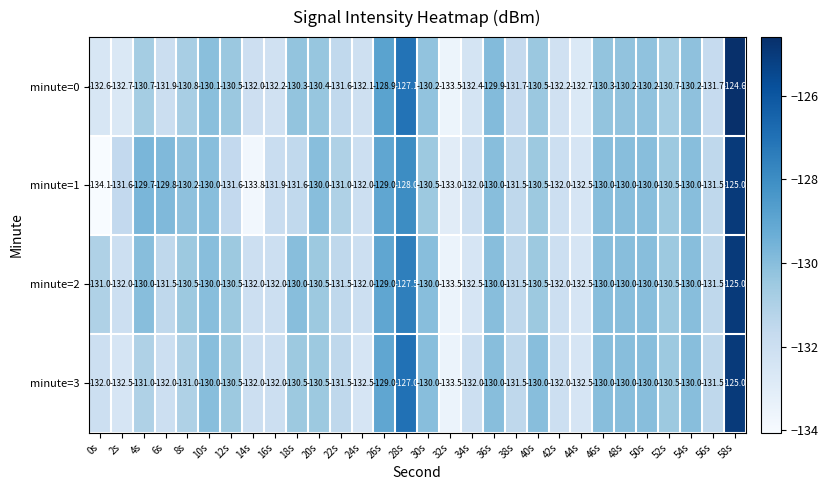

How many values in the minute=3 series are below -130?

19